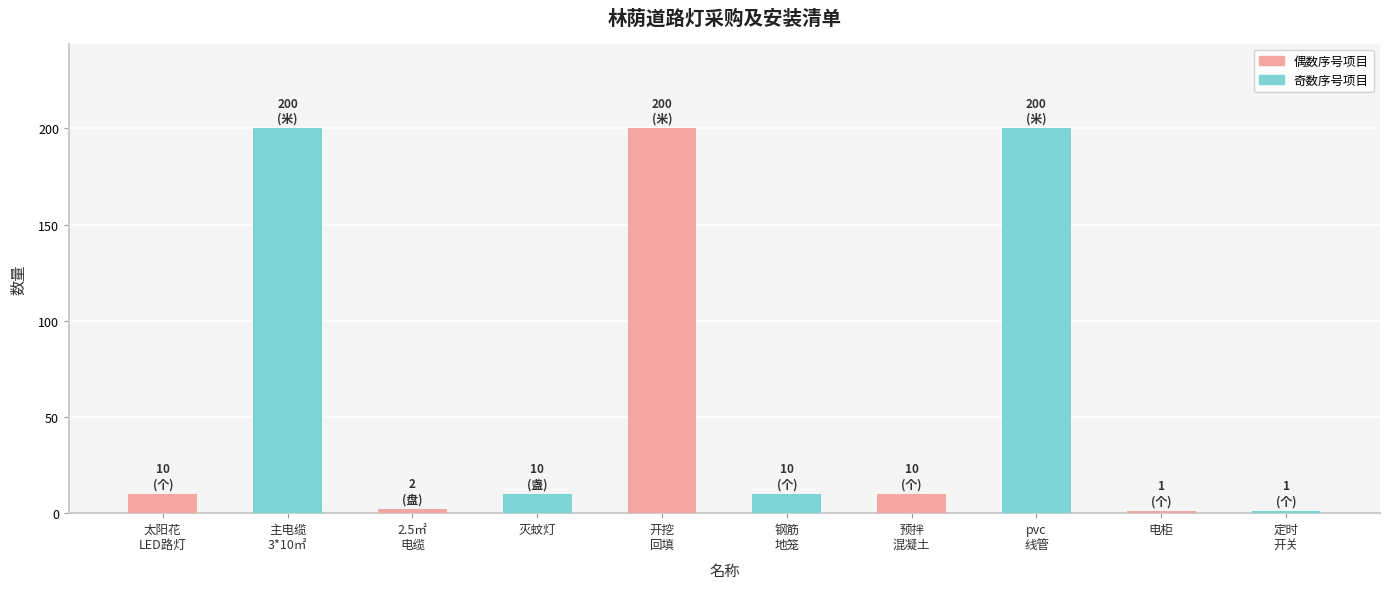

What position from the right is 主电缆
3*10㎡?

9